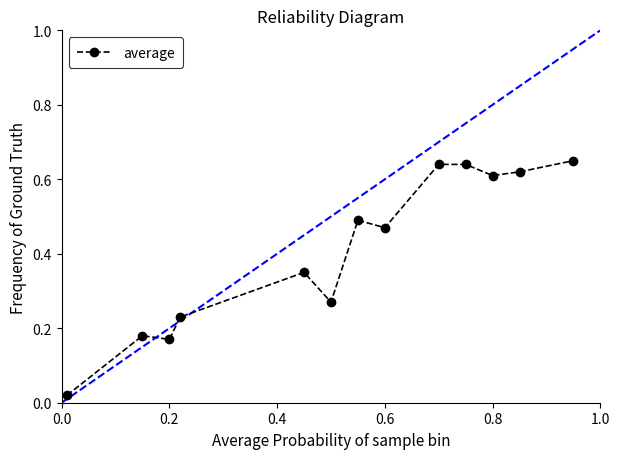

What is the sum of all values?

5.3